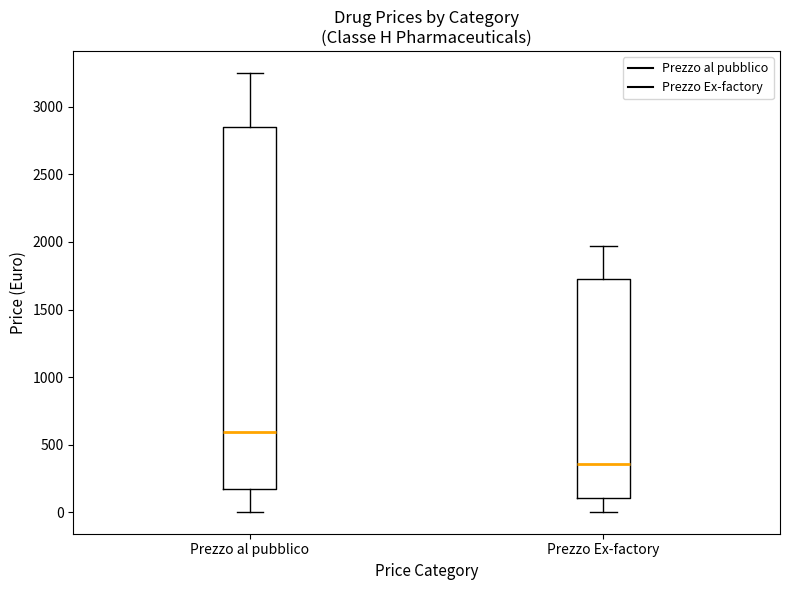

Reading left to right, transcribe this box plot: for each box, give where its median line is, the range the box spans, and where its two whiskers end, as read against the y-axis. The values are not printed on the chart, so give them approximately, as read against the axis.

Prezzo al pubblico: median 600, box 150 to 2850, whiskers 0 to 3250
Prezzo Ex-factory: median 350, box 100 to 1750, whiskers 0 to 1950